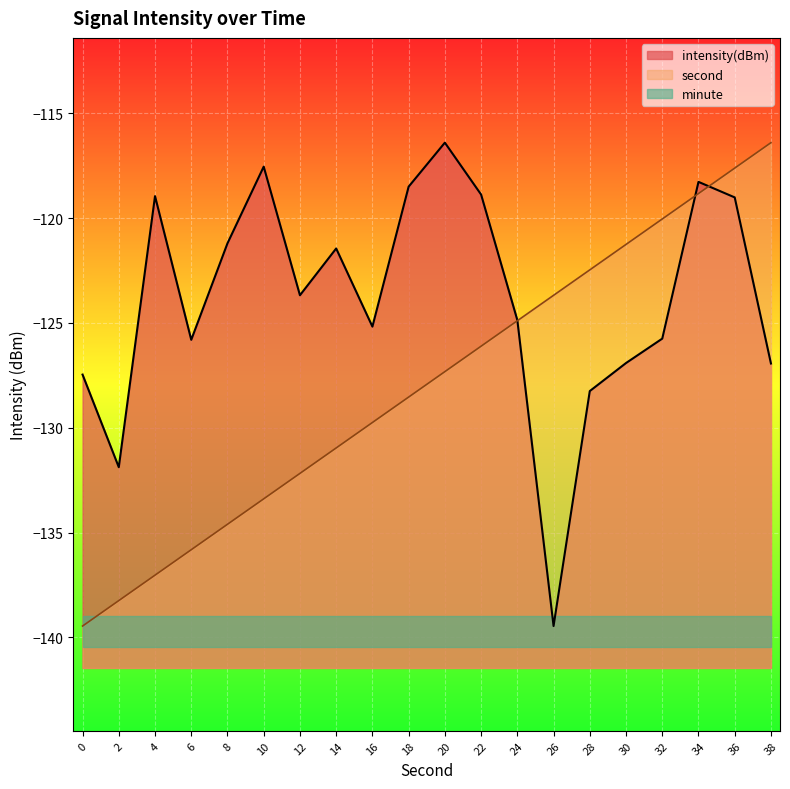

Is the value of intensity at 28 greater than the value of second at 34?

No